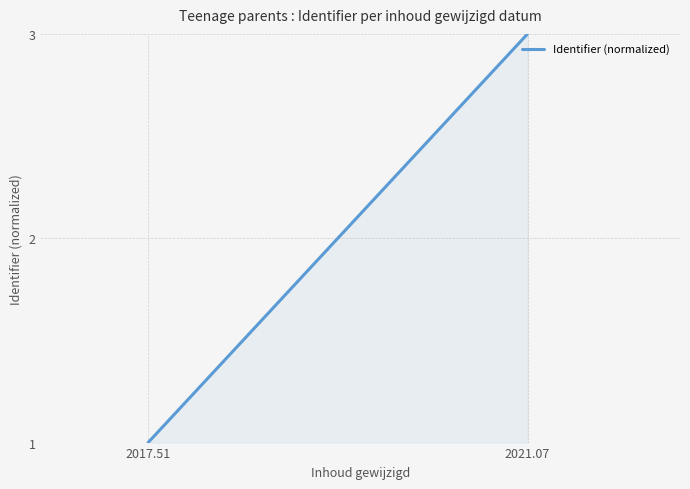

What is the smallest value displayed?

1